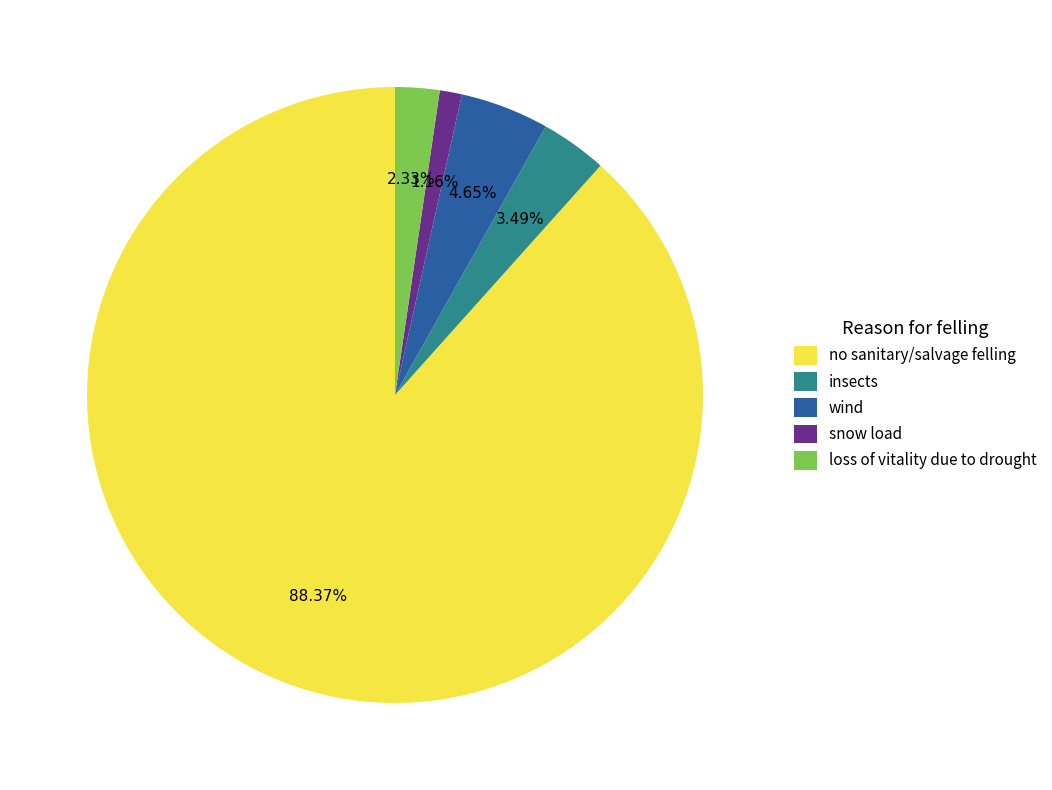

To the nearest percent, what portion does wind represent?

5%